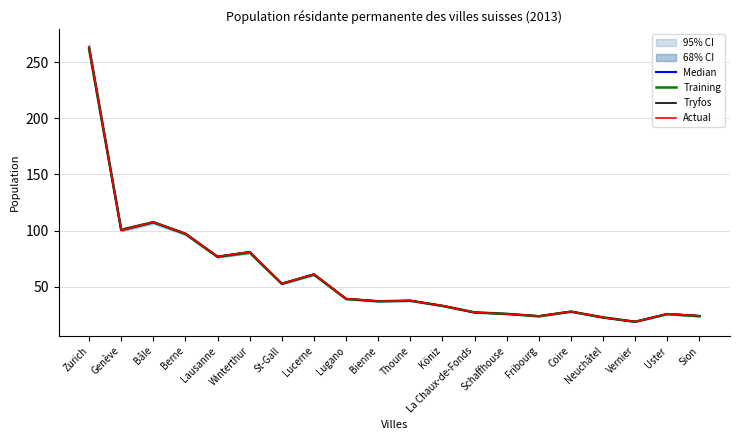

How many data points in Actual are above 37?

11